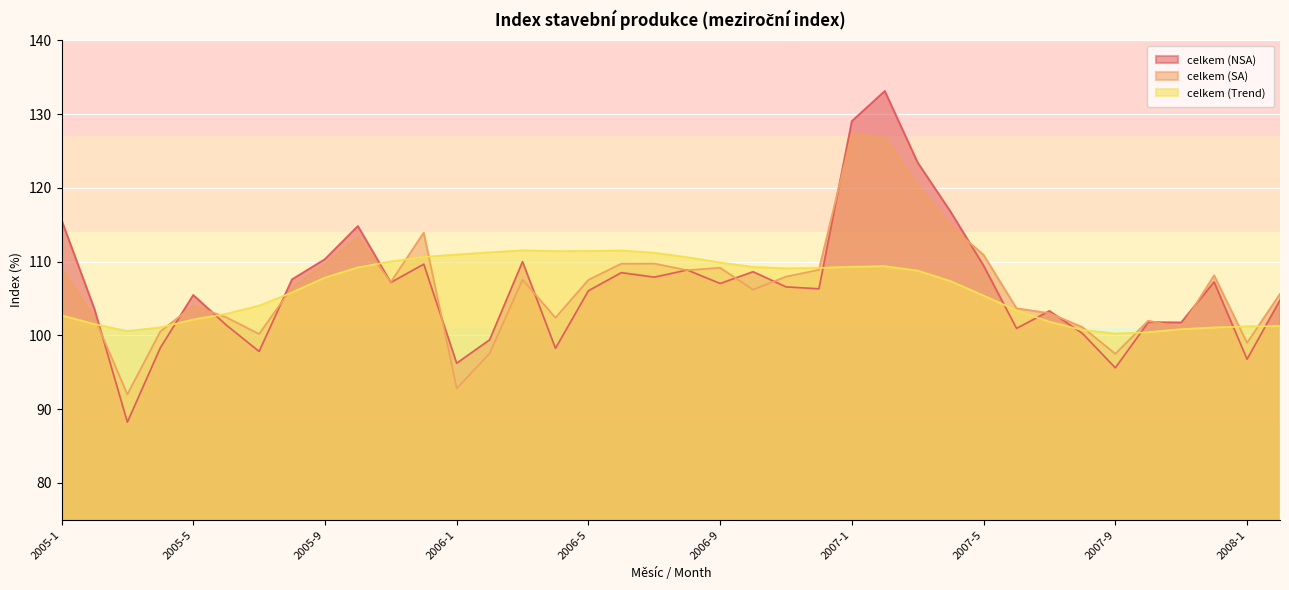

Where does the celkem (NSA) series first go above 106?

2005-1